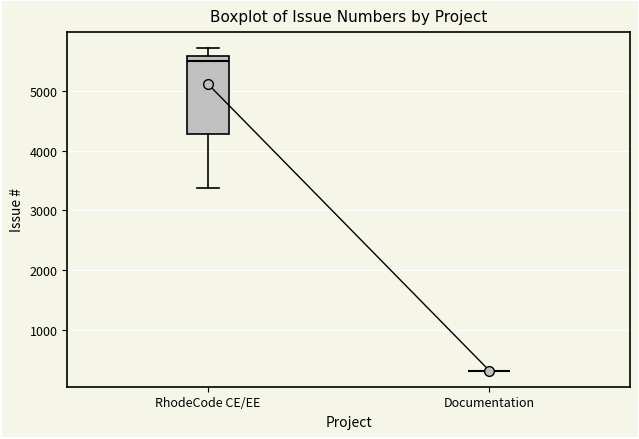

Reading left to right, transcribe this box plot: for each box, give where its median line is, the range the box spans, and where its two whiskers end, as read against the y-axis. The values are not printed on the chart, so give them approximately, as read against the axis.

RhodeCode CE/EE: median 5500, box 4300 to 5600, whiskers 3400 to 5700
Documentation: box collapsed to a line at 300, whiskers 300 to 300